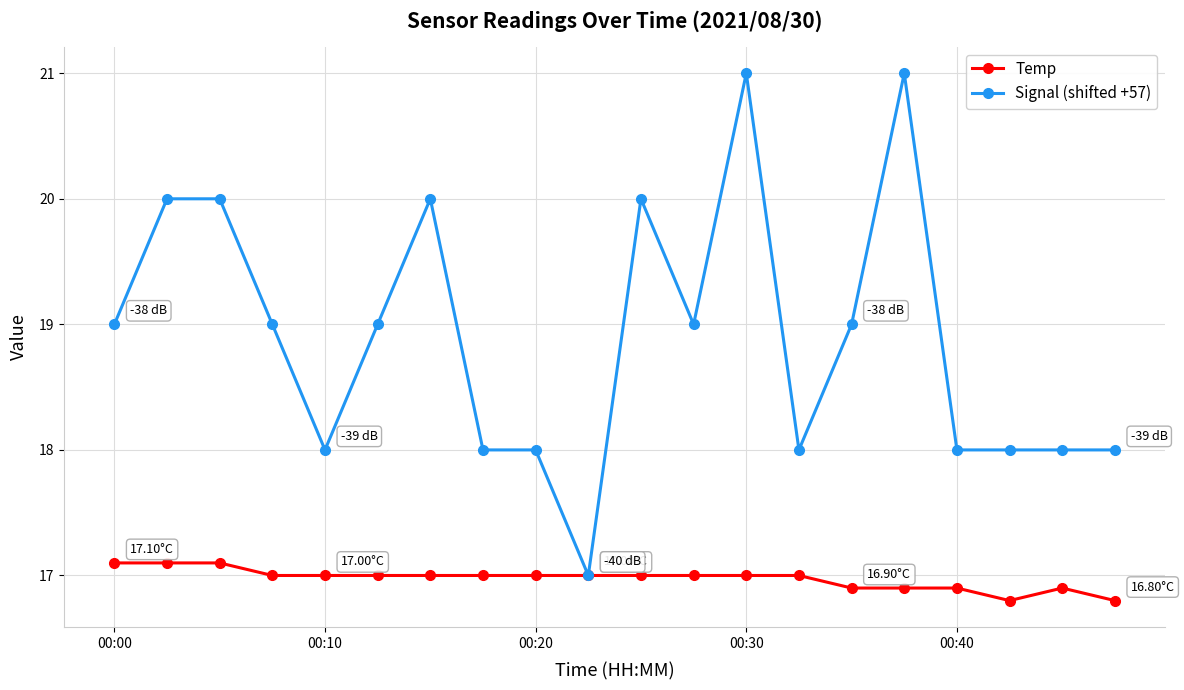

Which series has the largest total across all categories?

Signal (shifted +57)